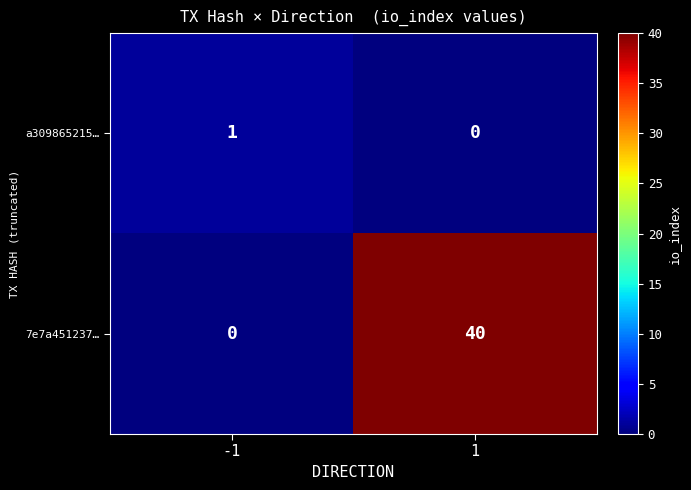

At which category is the sum across all series the highest?

1